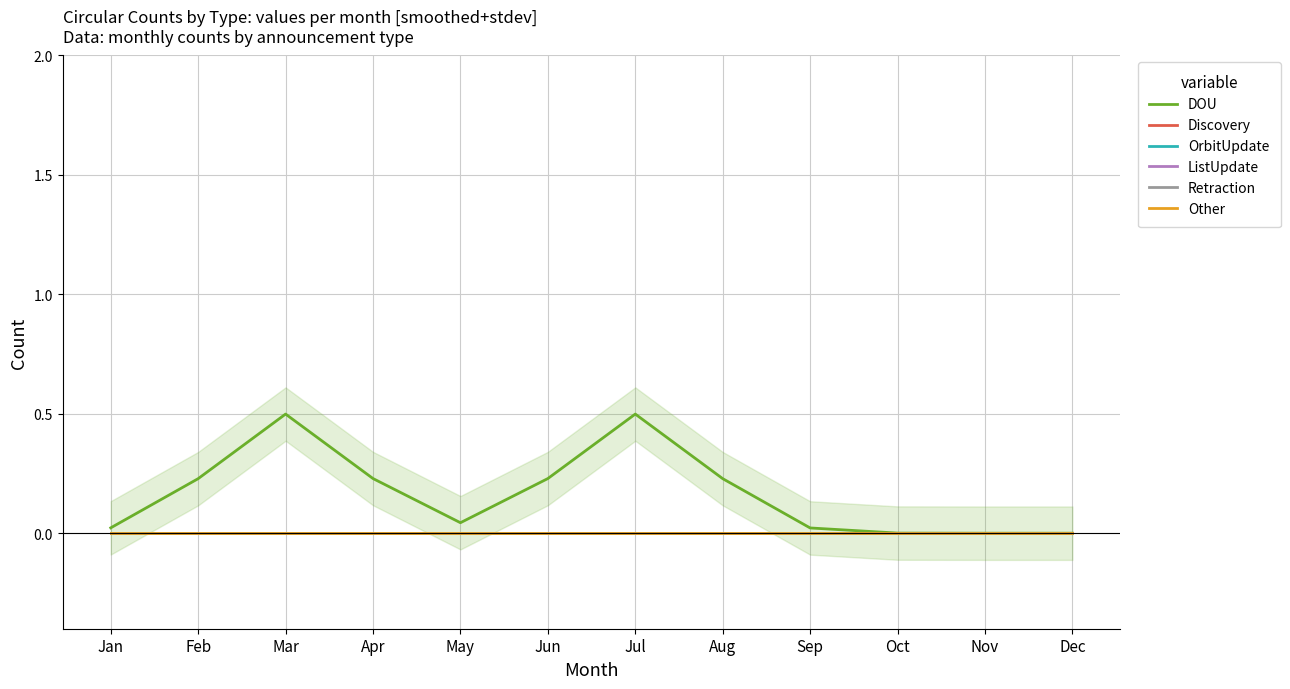

How many data points does each series have?

12